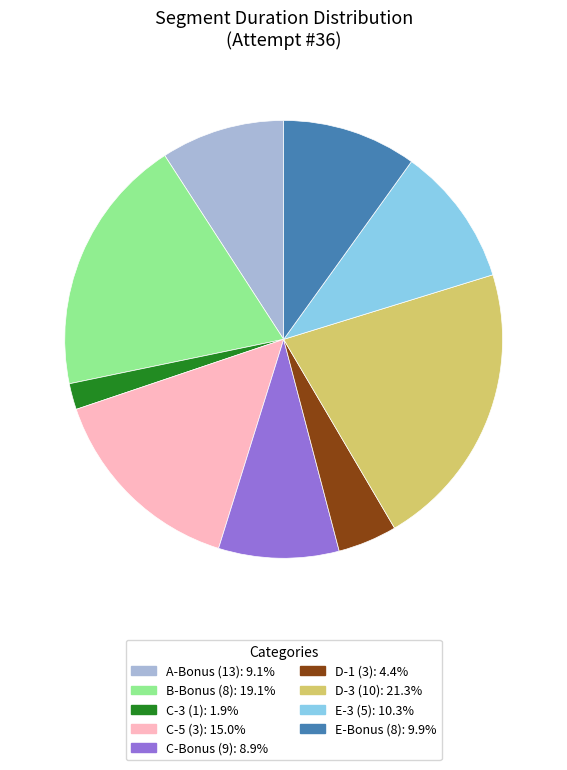

Is there any slice that represents more than half of the pie?

No